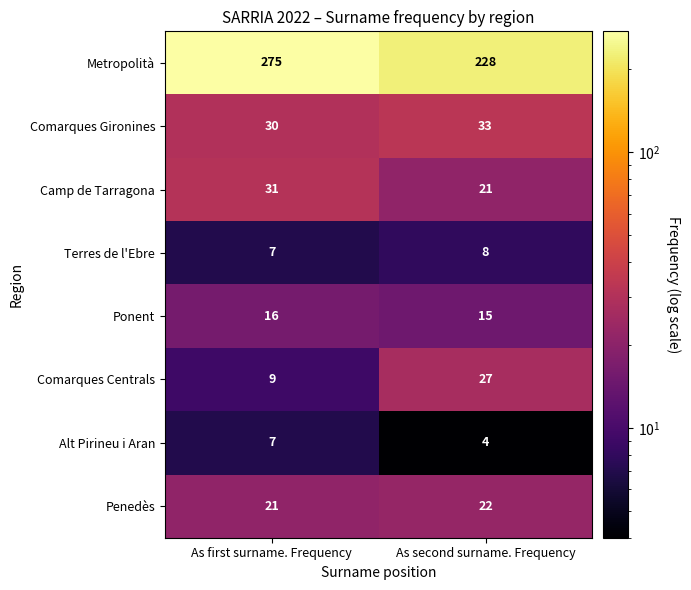

Which series has the largest range (max minus min)?

Metropolità